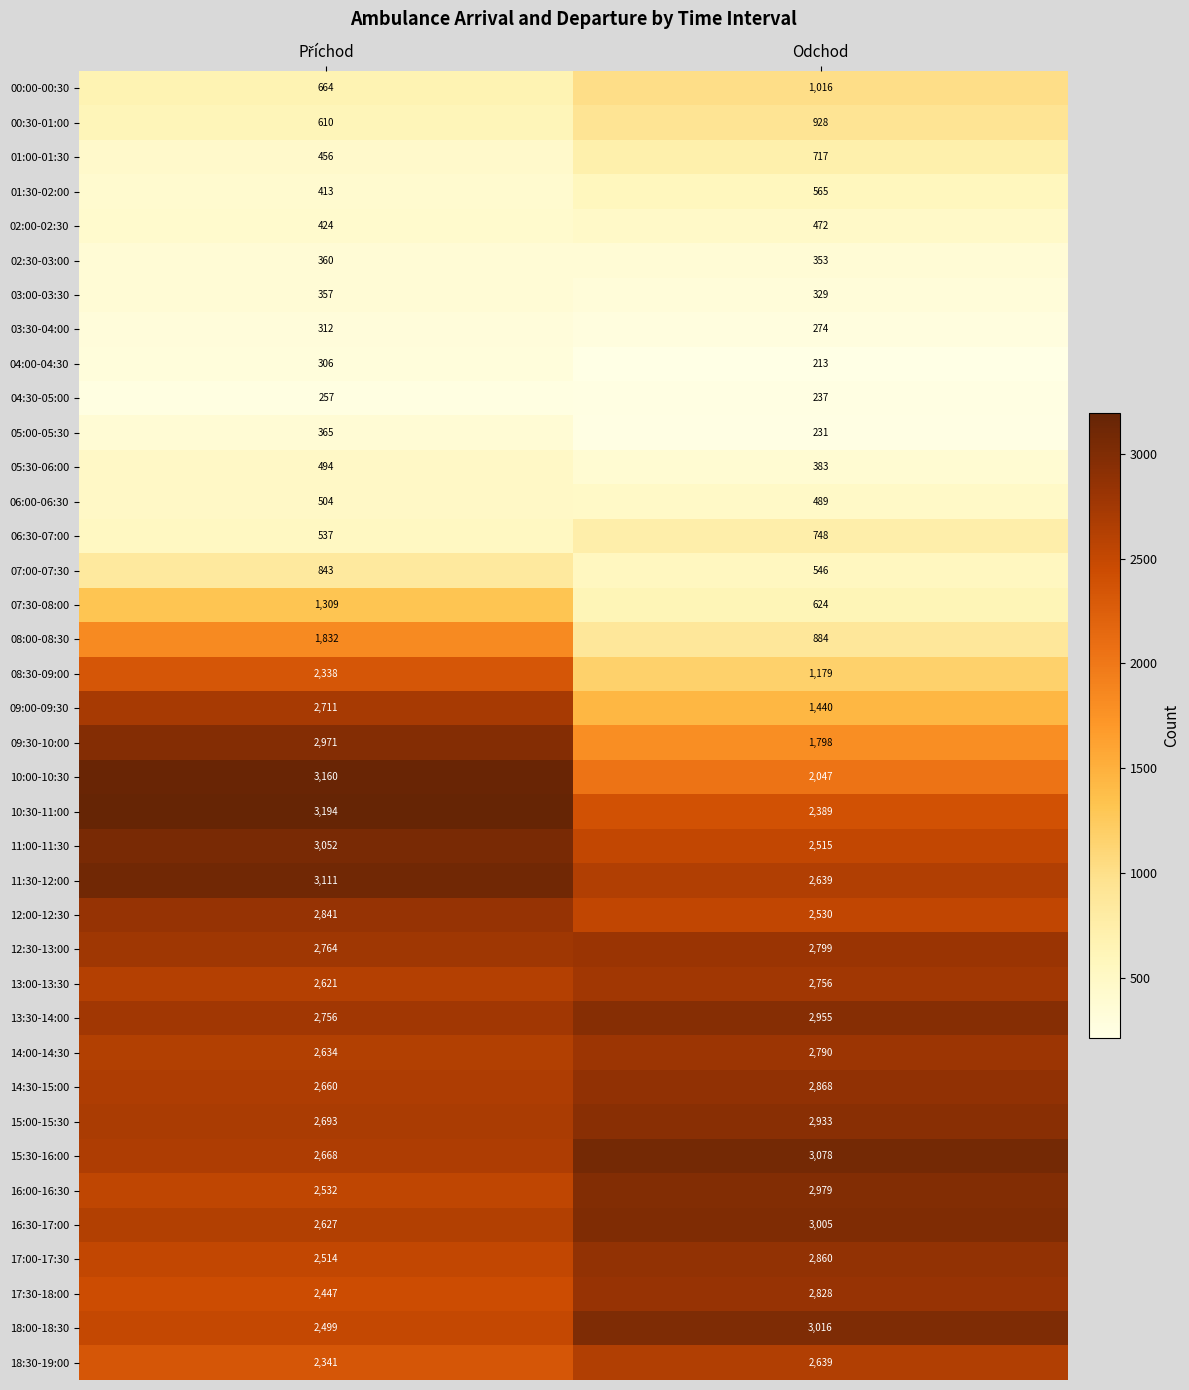

The 01:30-02:00 series shows 565 at Odchod. True or false?

True